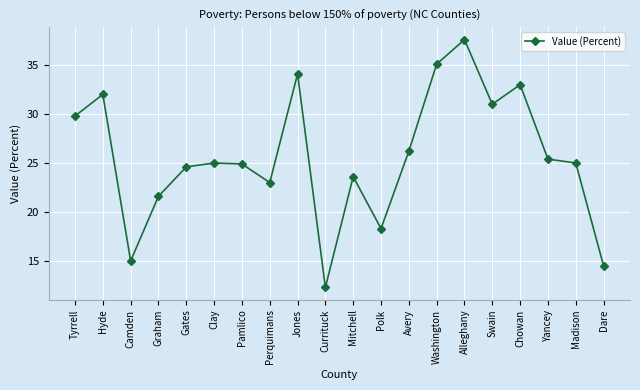

What is the change in value from Polk to Avery?

+7.9